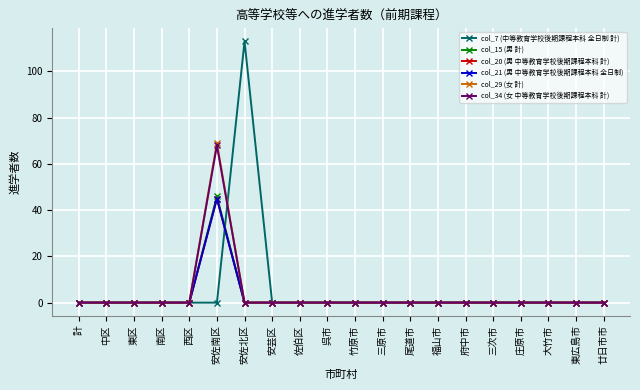

Reading left to right, what are all the values shown in this chart?

col_7 (中等教育学校後期課程本科 全日制 計): 計=0	中区=0	東区=0	南区=0	西区=0	安佐南区=0	安佐北区=113	安芸区=0	佐伯区=0	呉市=0	竹原市=0	三原市=0	尾道市=0	福山市=0	府中市=0	三次市=0	庄原市=0	大竹市=0	東広島市=0	廿日市市=0
col_15 (男 計): 計=0	中区=0	東区=0	南区=0	西区=0	安佐南区=46	安佐北区=0	安芸区=0	佐伯区=0	呉市=0	竹原市=0	三原市=0	尾道市=0	福山市=0	府中市=0	三次市=0	庄原市=0	大竹市=0	東広島市=0	廿日市市=0
col_20 (男 中等教育学校後期課程本科 計): 計=0	中区=0	東区=0	南区=0	西区=0	安佐南区=45	安佐北区=0	安芸区=0	佐伯区=0	呉市=0	竹原市=0	三原市=0	尾道市=0	福山市=0	府中市=0	三次市=0	庄原市=0	大竹市=0	東広島市=0	廿日市市=0
col_21 (男 中等教育学校後期課程本科 全日制): 計=0	中区=0	東区=0	南区=0	西区=0	安佐南区=45	安佐北区=0	安芸区=0	佐伯区=0	呉市=0	竹原市=0	三原市=0	尾道市=0	福山市=0	府中市=0	三次市=0	庄原市=0	大竹市=0	東広島市=0	廿日市市=0
col_29 (女 計): 計=0	中区=0	東区=0	南区=0	西区=0	安佐南区=69	安佐北区=0	安芸区=0	佐伯区=0	呉市=0	竹原市=0	三原市=0	尾道市=0	福山市=0	府中市=0	三次市=0	庄原市=0	大竹市=0	東広島市=0	廿日市市=0
col_34 (女 中等教育学校後期課程本科 計): 計=0	中区=0	東区=0	南区=0	西区=0	安佐南区=68	安佐北区=0	安芸区=0	佐伯区=0	呉市=0	竹原市=0	三原市=0	尾道市=0	福山市=0	府中市=0	三次市=0	庄原市=0	大竹市=0	東広島市=0	廿日市市=0